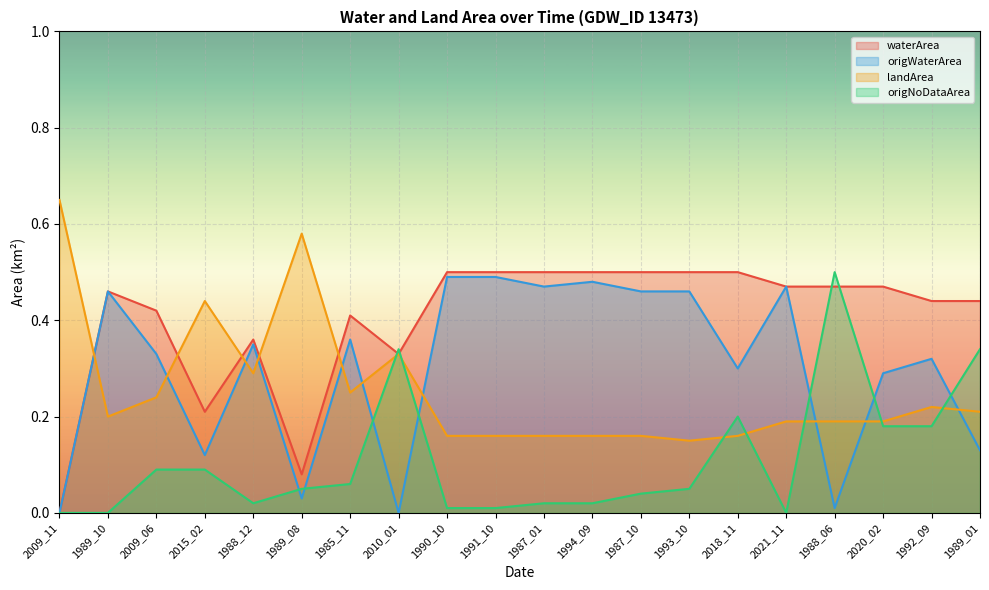

What is the sum of all origWaterArea values?

6.0